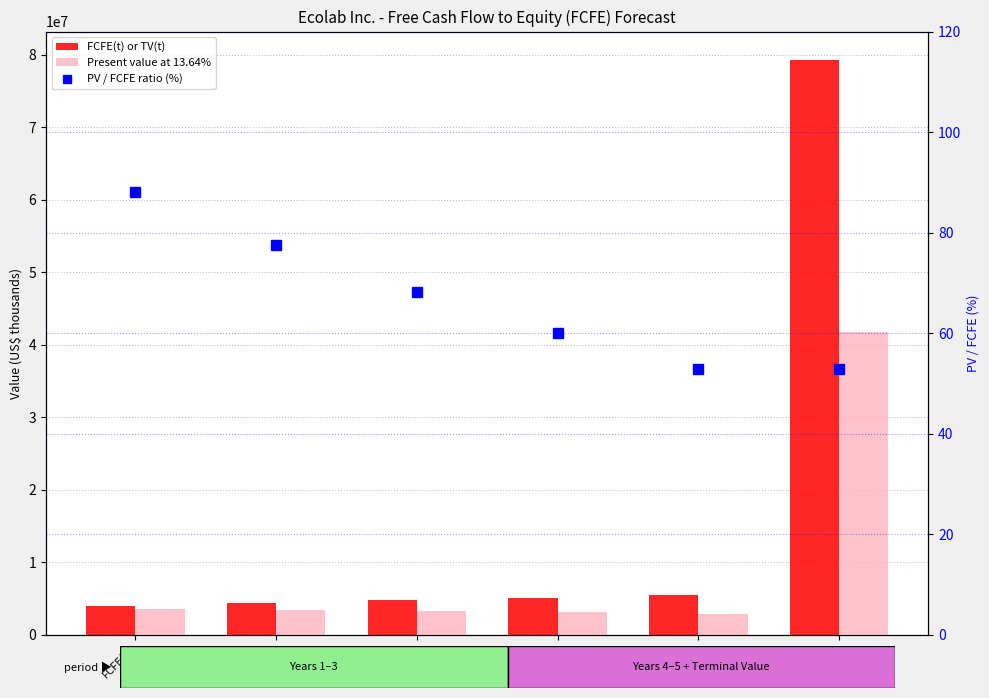

How many series are shown in this chart?

3